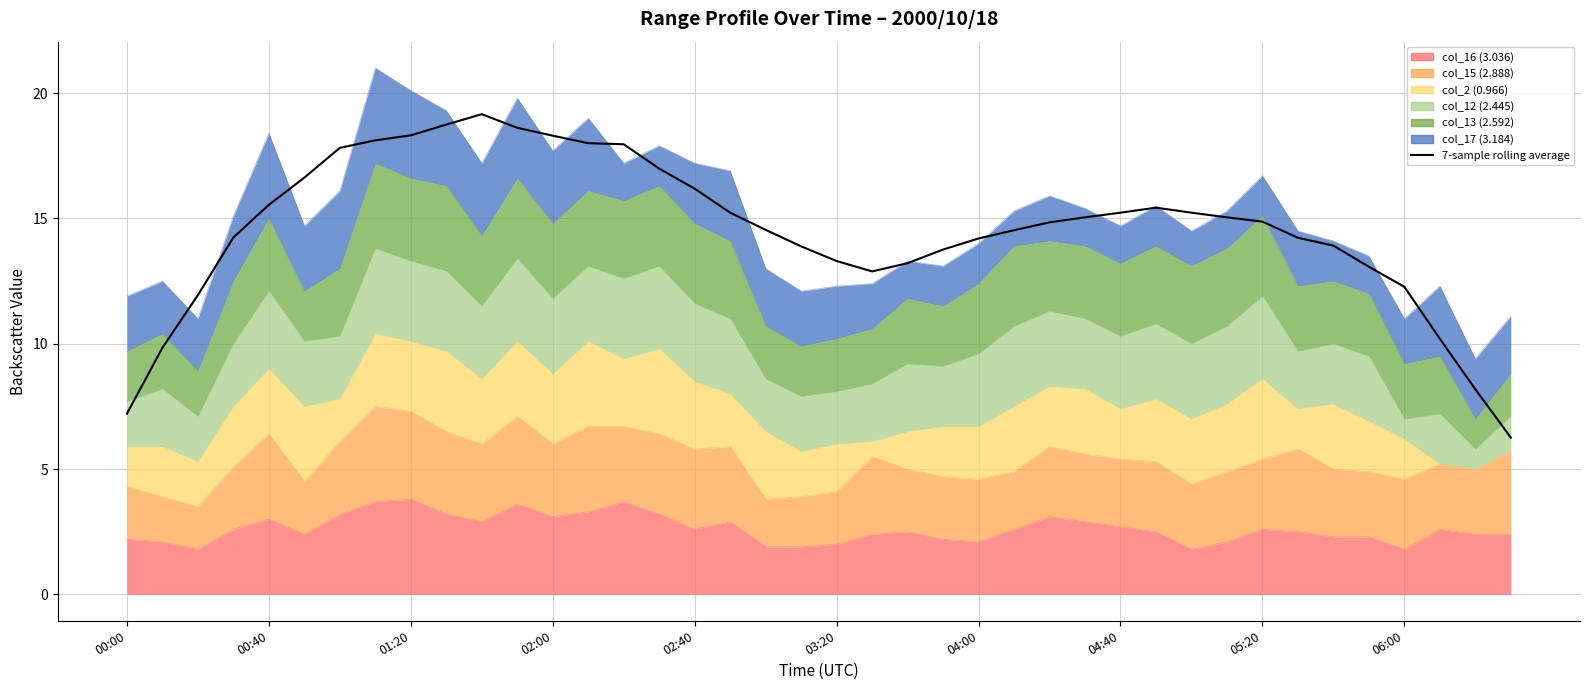

What is the sum of all values?

583.0